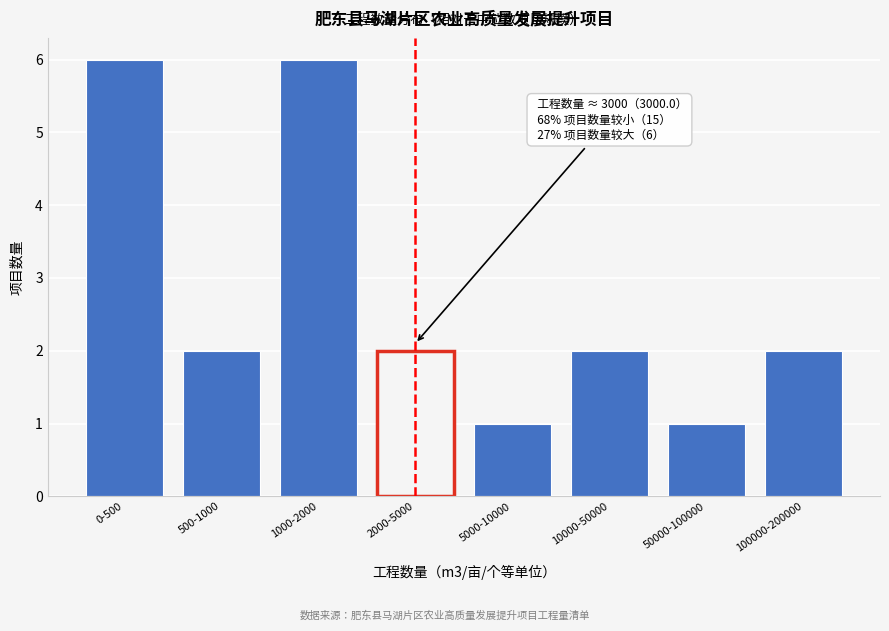

Reading left to right, what are all the values shown in this chart?

0-500=6	500-1000=2	1000-2000=6	2000-5000=2	5000-10000=1	10000-50000=2	50000-100000=1	100000-200000=2